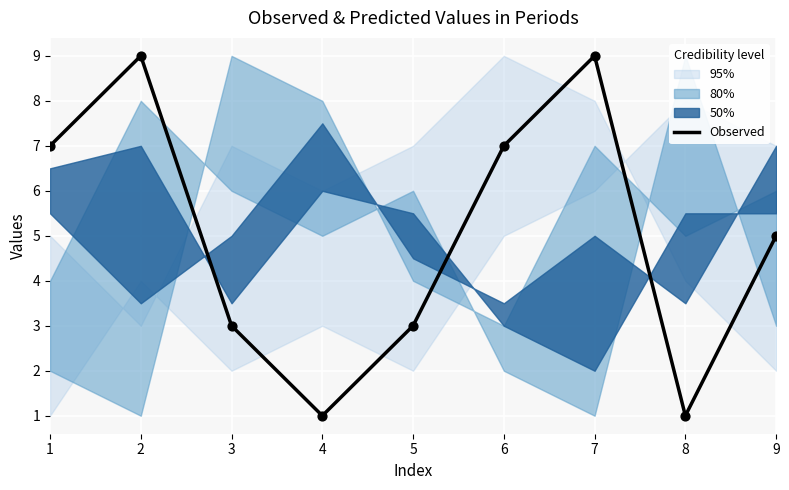

Which has a higher value, 1 or 8?

1